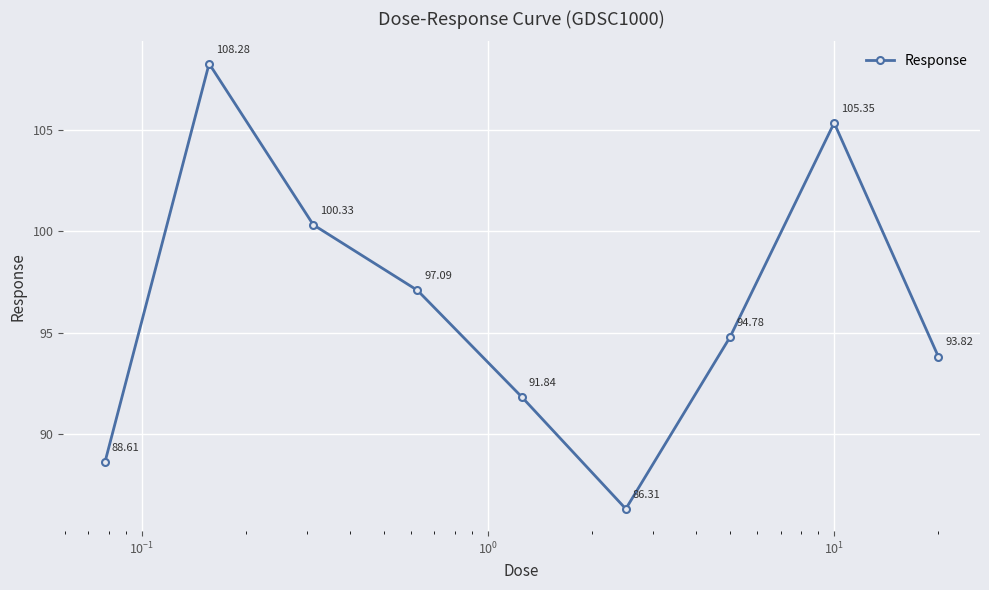

True or false: there are more than 0 points higher than both neighbors.

True